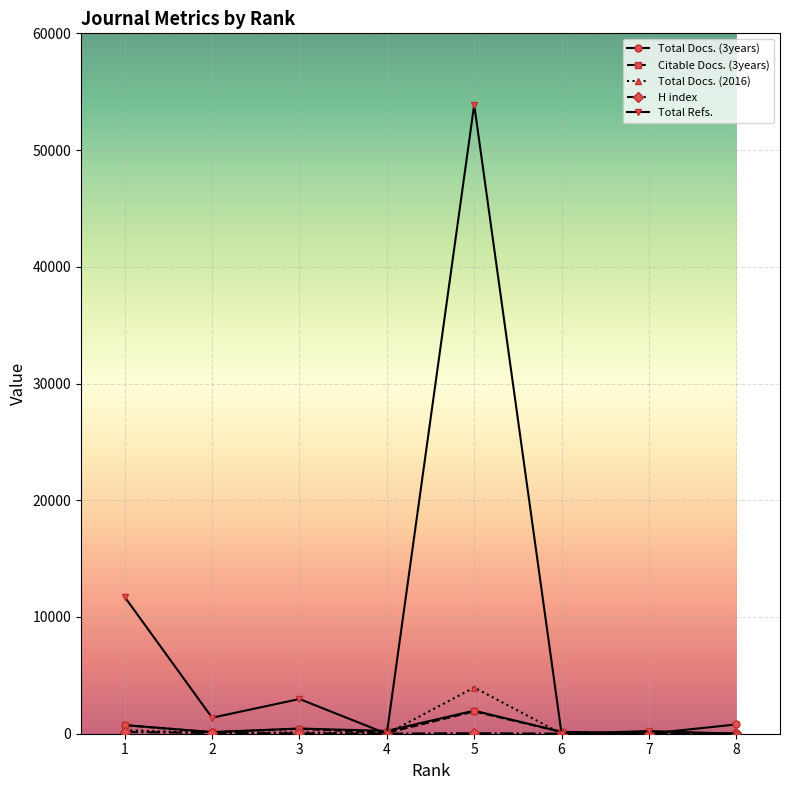

What is the difference between the maximum and minimum values in the Total Refs. series?

53887